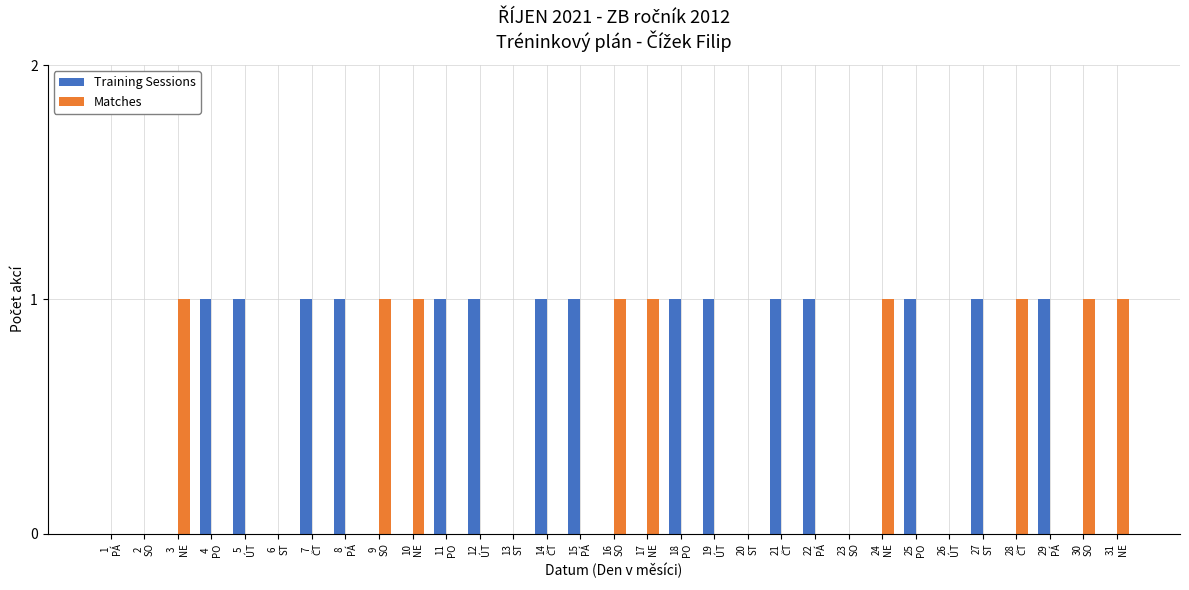

What is the sum of all Training Sessions values?

15